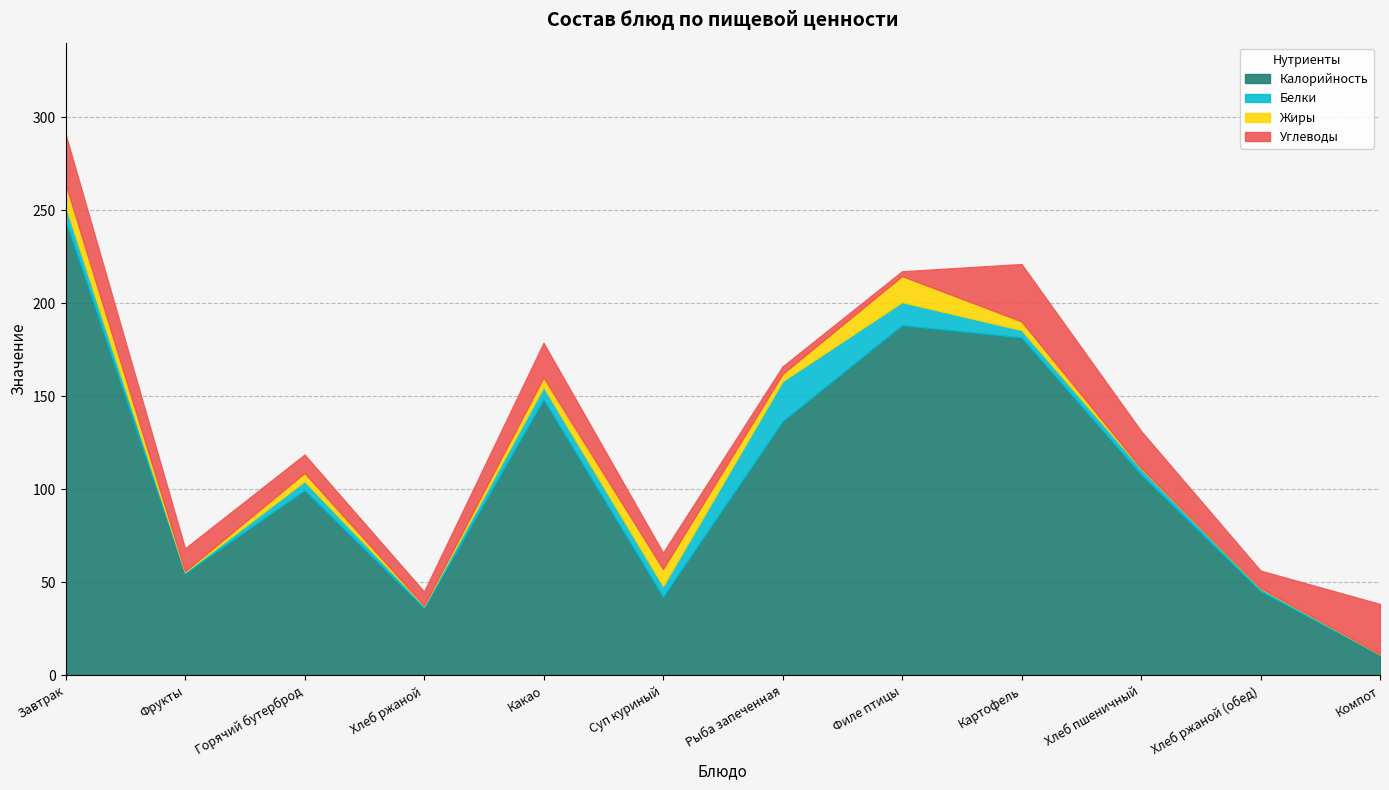

What is the difference between the highest and lowest values at Рыба запеченная?

132.7